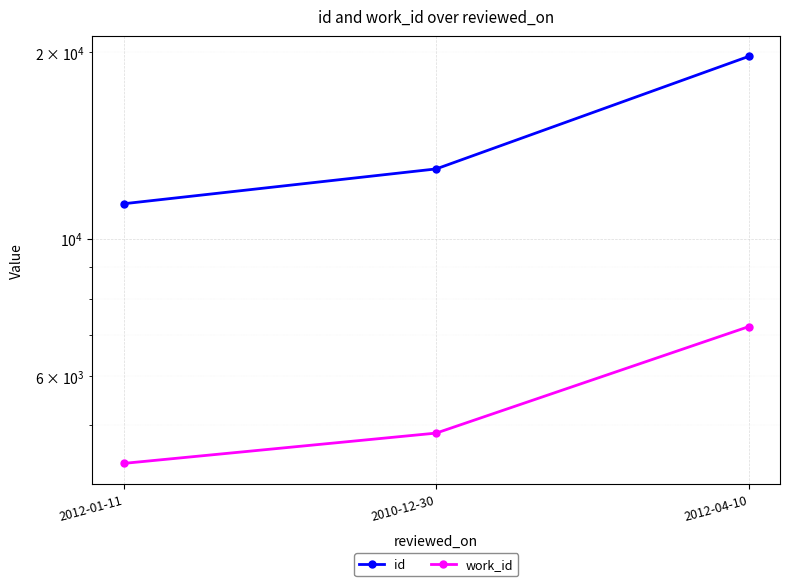

What is the approximate value of work_id at 2010-12-30, to the nearest 10?

4860